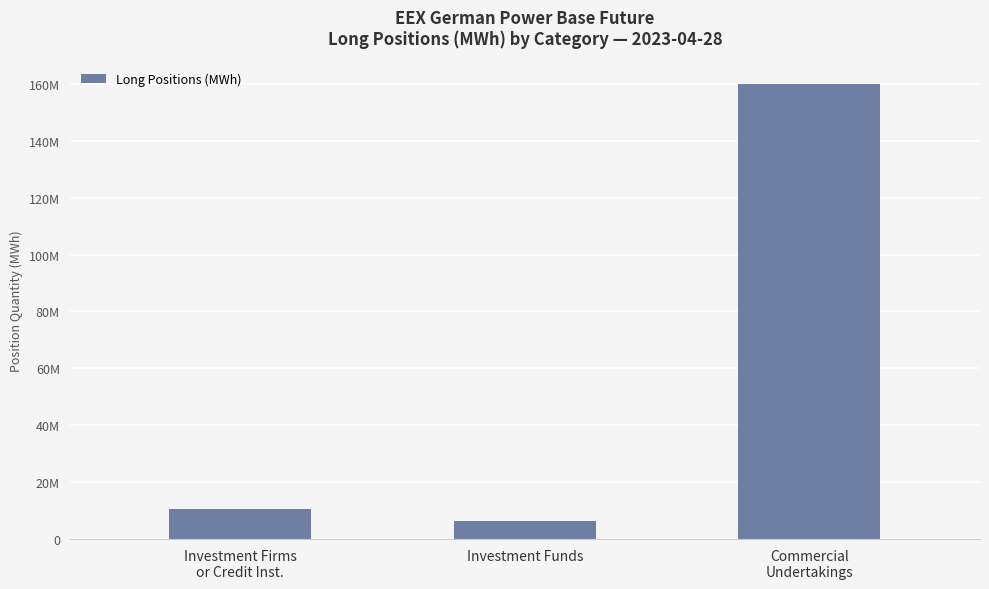

Is it true that the value at Commercial
Undertakings is 57211056.0?

False